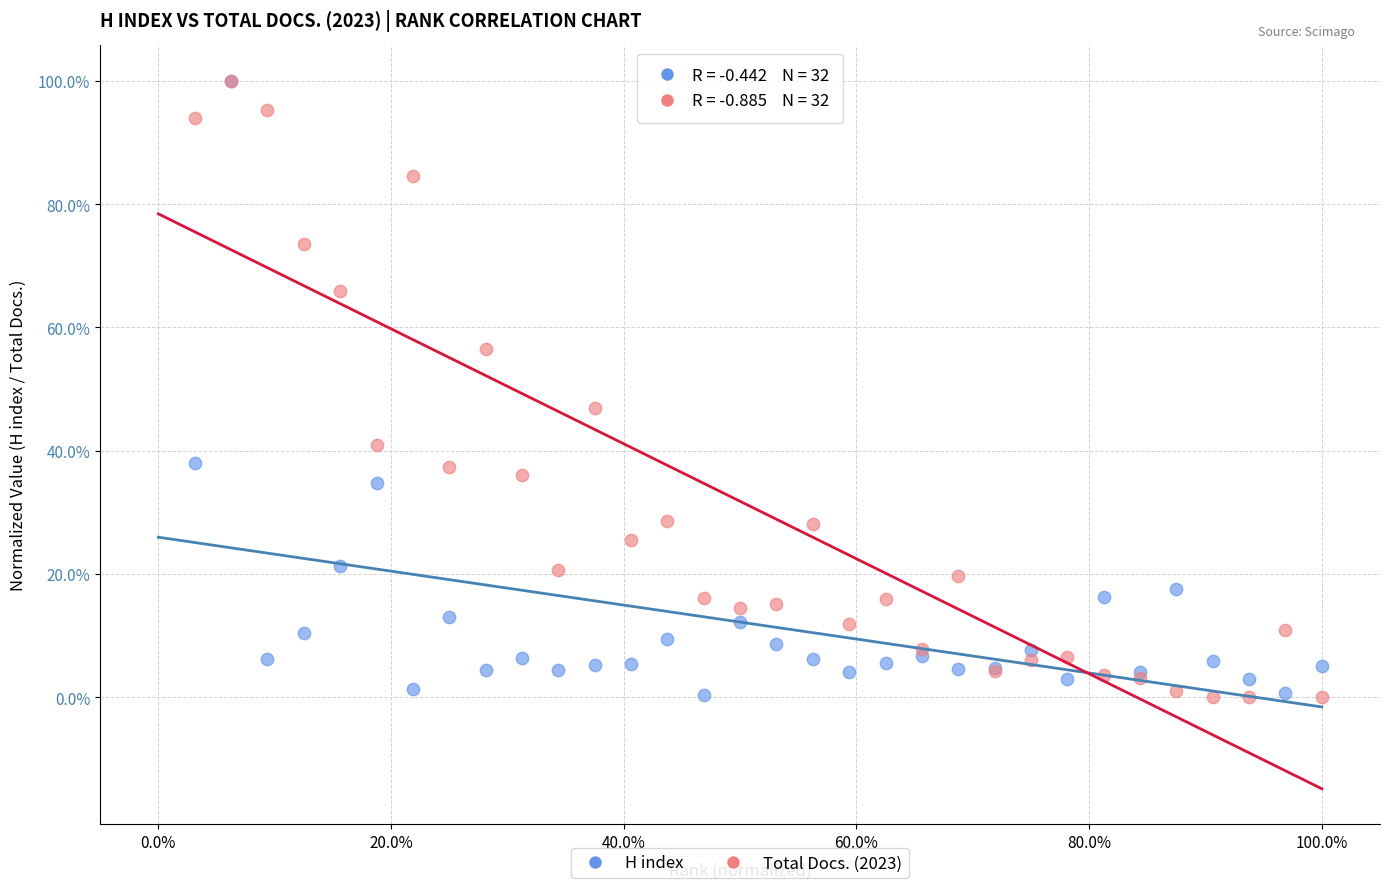

Across all series, what Y value is closest to 50?

47.0